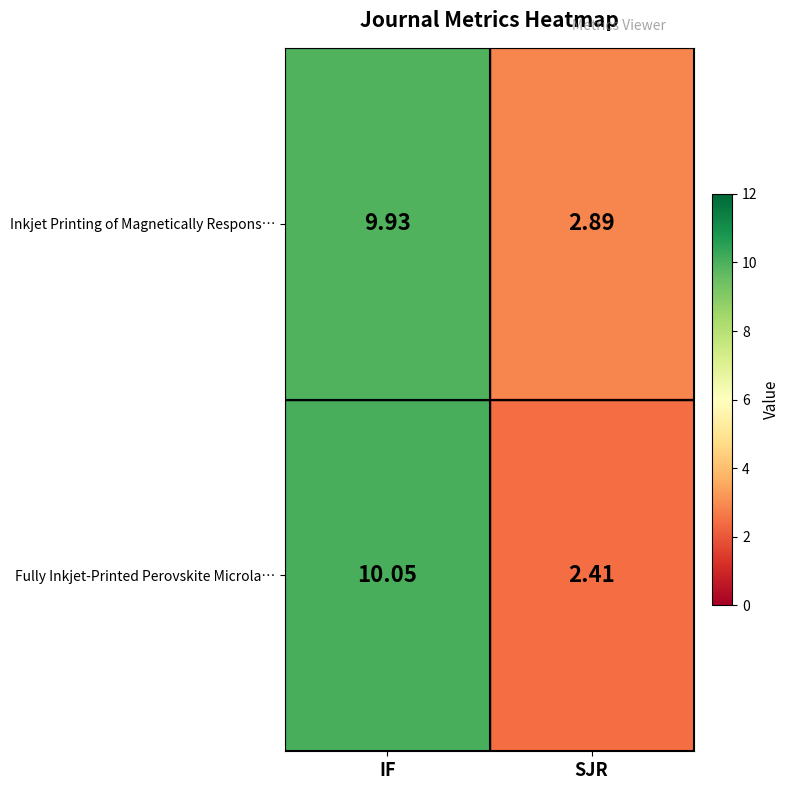

Which label corresponds to the smallest value in the chart?

SJR